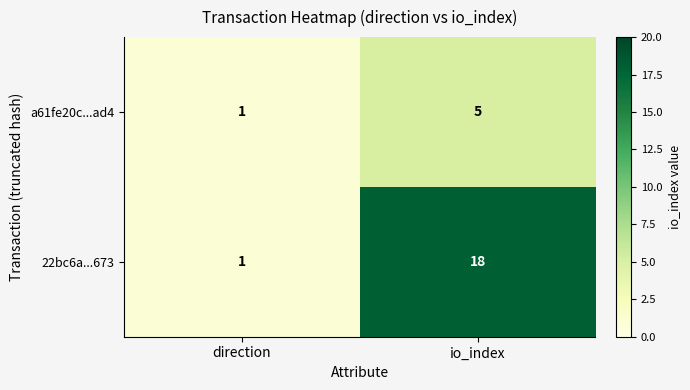

What is the difference between the a61fe20c...ad4 values at io_index and direction?

4